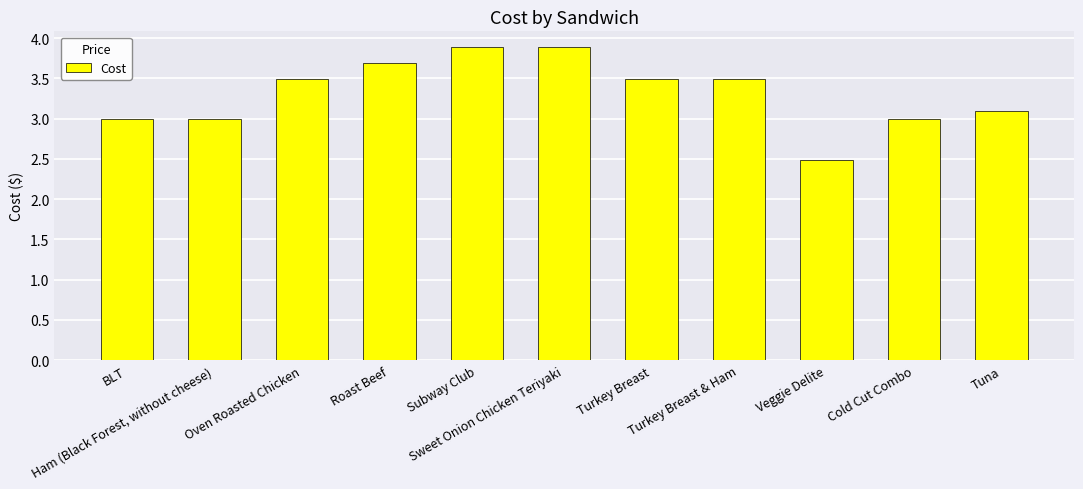

What is the label of the 8th bar from the right?

Roast Beef